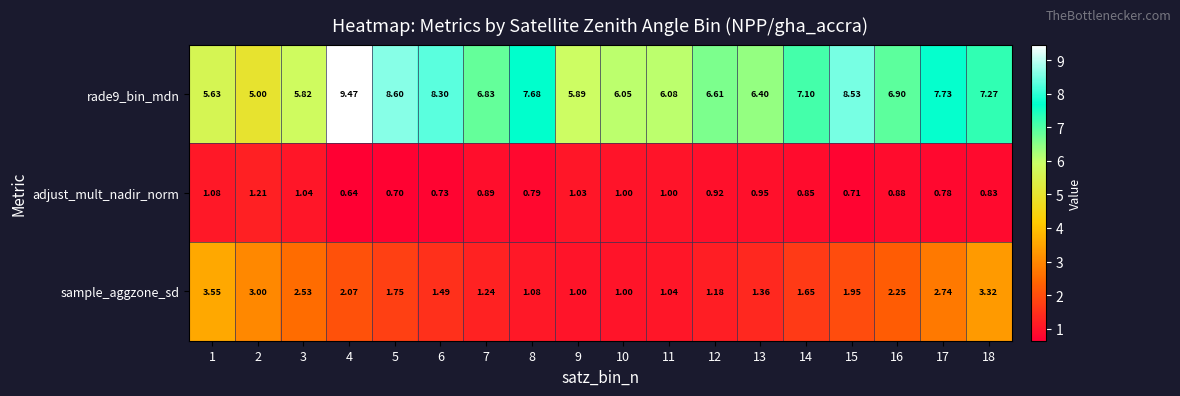

How many distinct data groups are displayed?

3